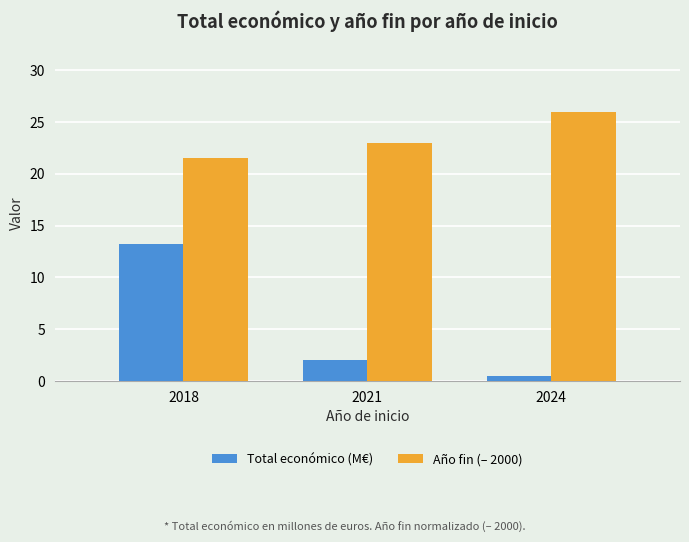

How many groups of bars are there?

3